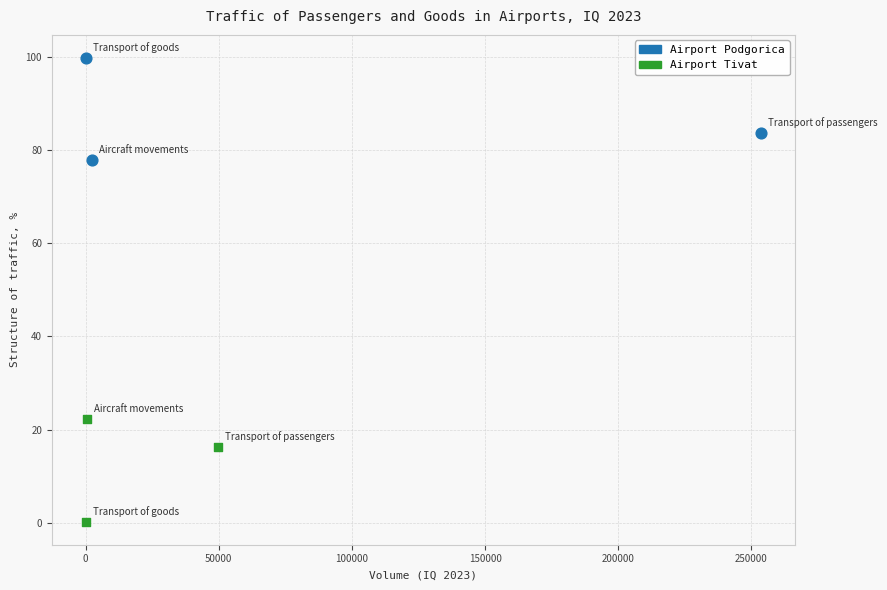

Which series reaches the maximum Y coordinate?

Airport Podgorica